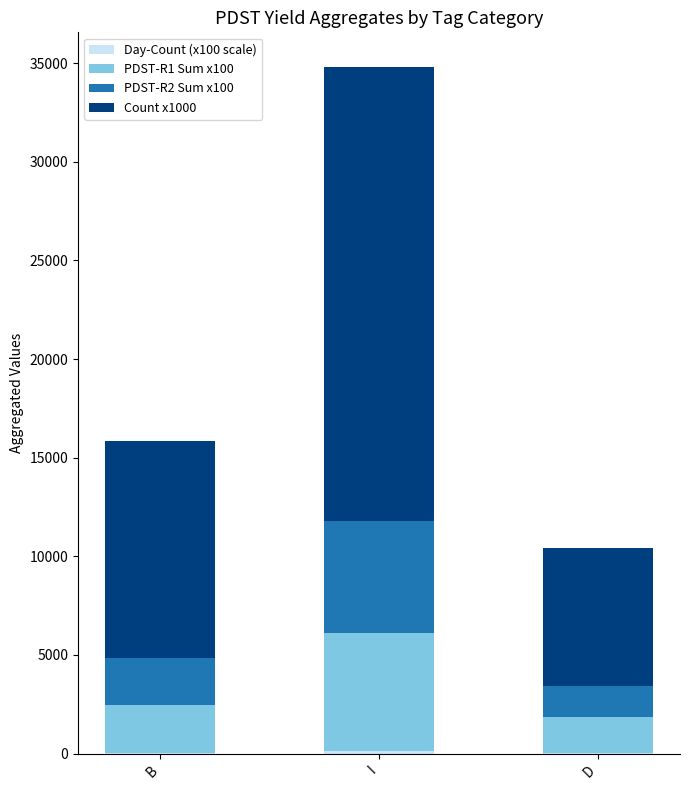

At which category is the sum across all series the highest?

I